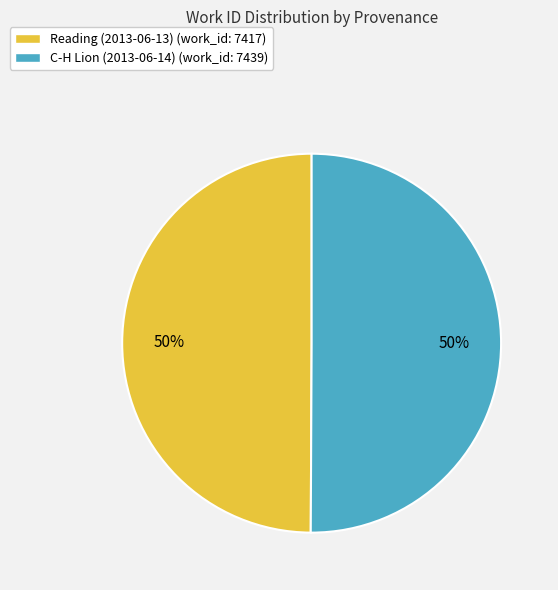

Is the sum of Reading (2013-06-13) (work_id: 7417) and C-H Lion (2013-06-14) (work_id: 7439) greater than half?

Yes